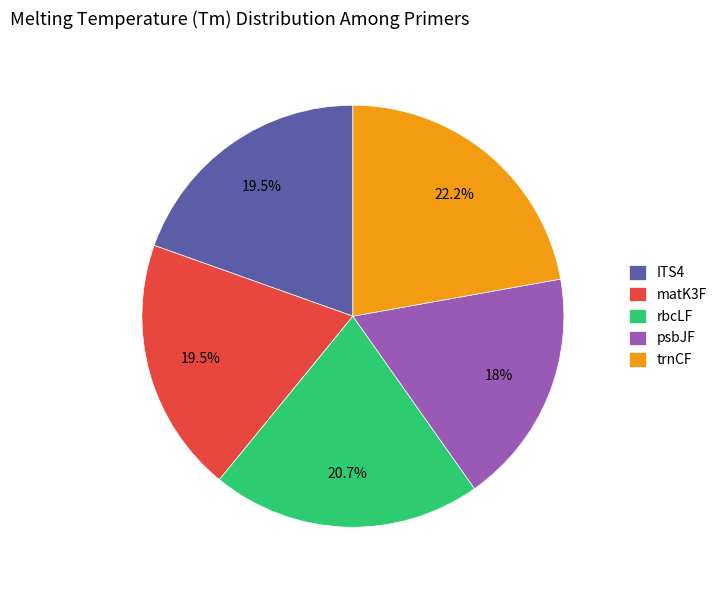

To the nearest percent, what is the average slice percentage?

20%